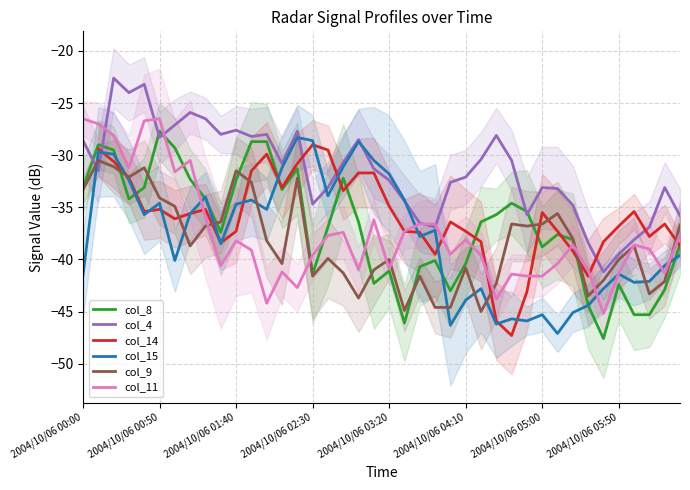

What is the maximum value shown in the chart?

-22.6